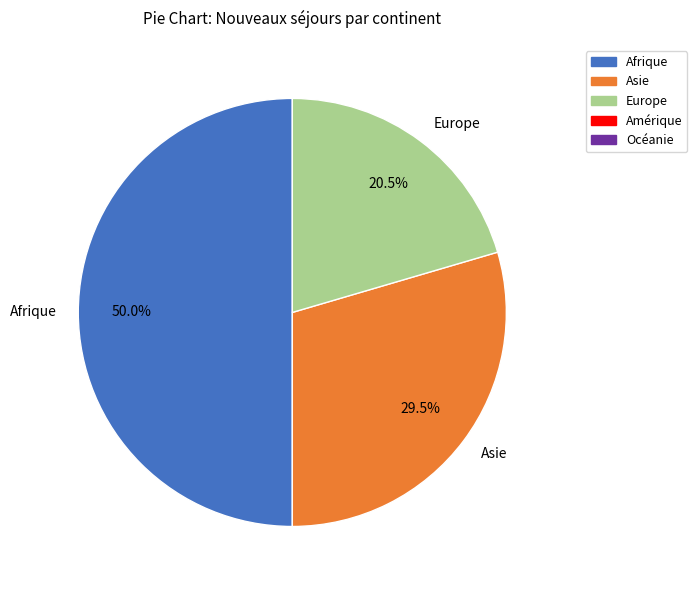

To the nearest percent, what portion does Afrique represent?

50%